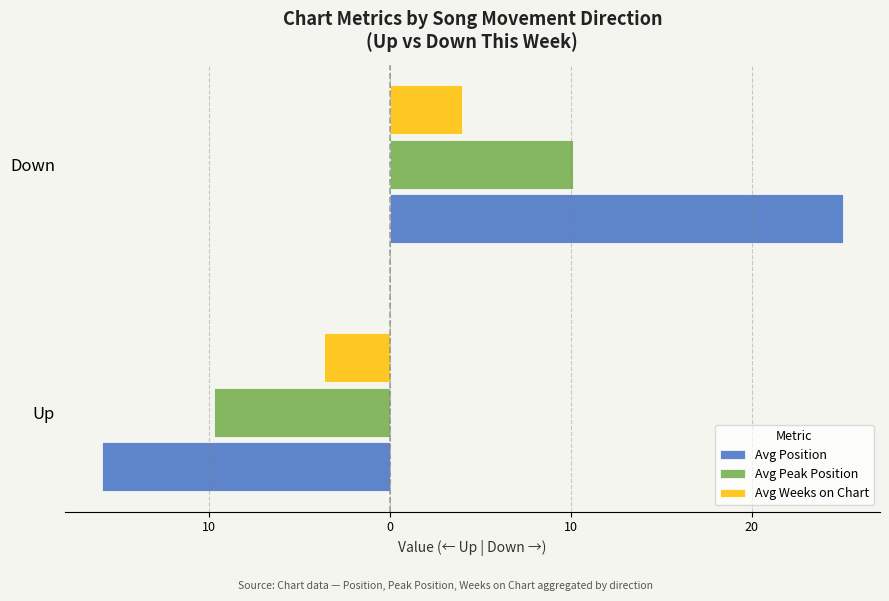

What is the value of the Avg Position bar at the 2nd from the left?

25.1